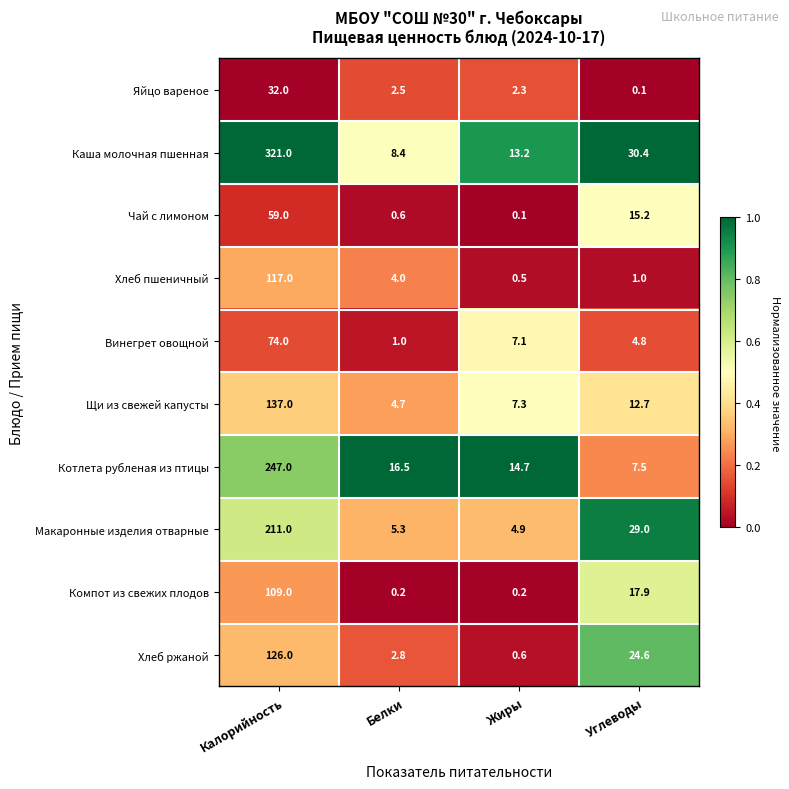

What is the greatest value displayed?

321.0